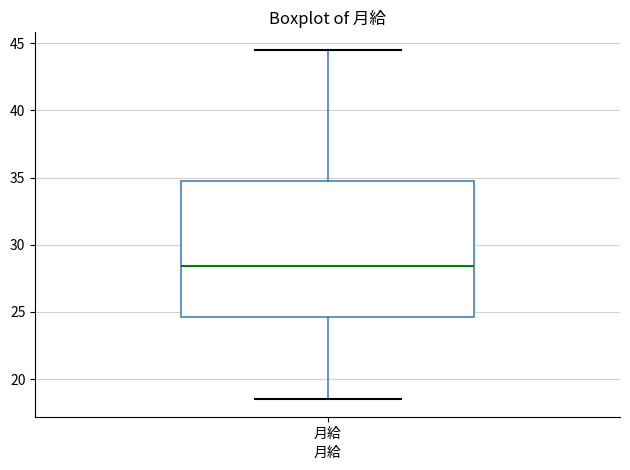

Where is the lower edge of the box for 月給 on the y-axis? The values are not printed on the chart, so give them approximately, as read against the axis.

24.5